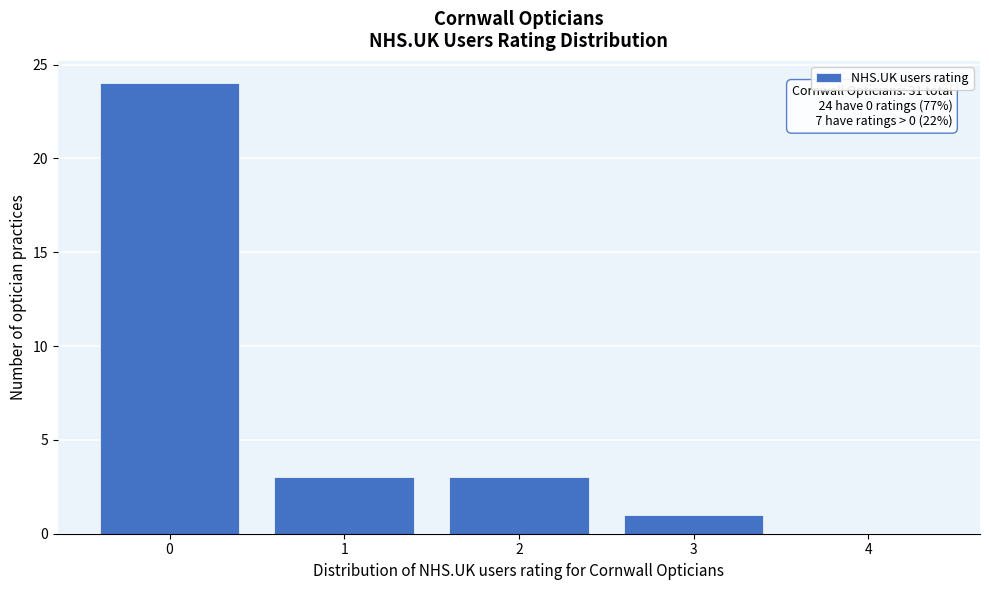

Which range on the x-axis has the tallest bar?

-0.5 to 0.5